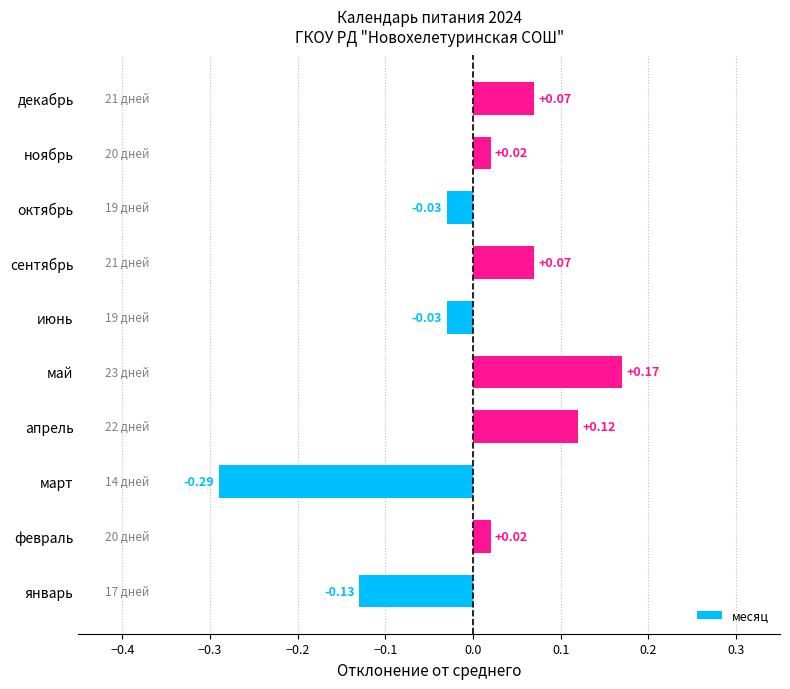

Between сентябрь and октябрь, which is larger?

сентябрь